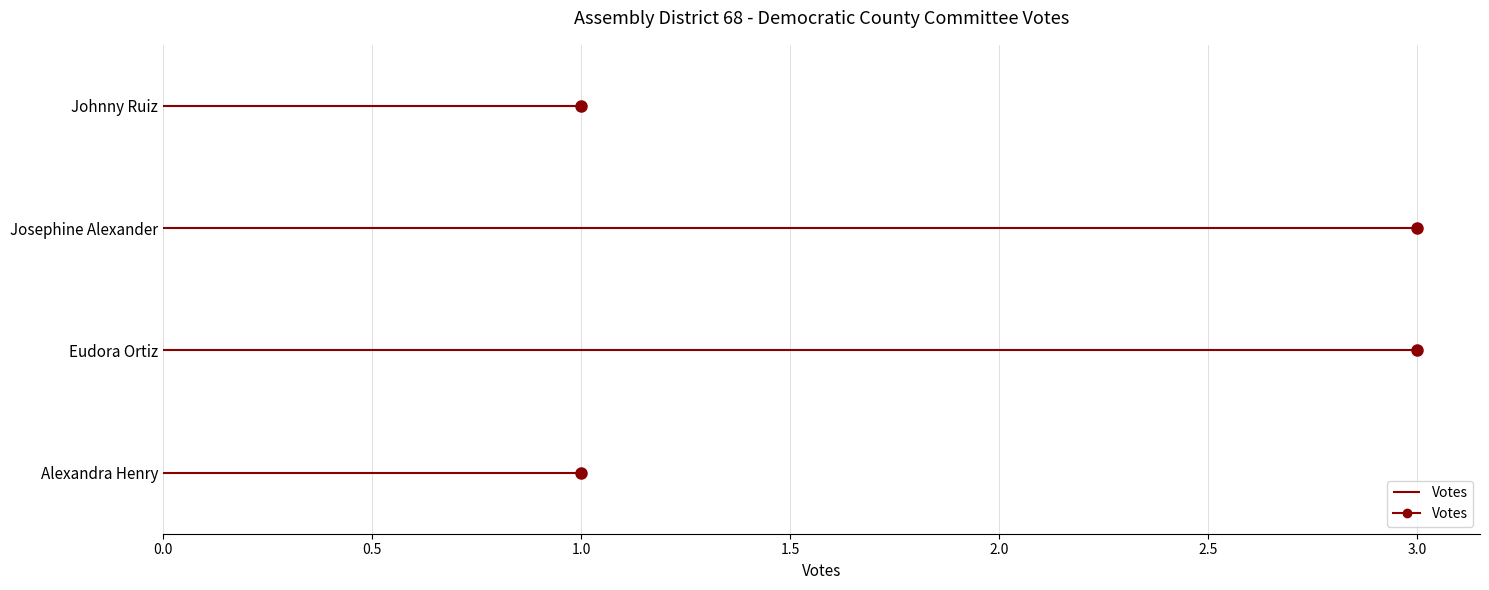

The value at Eudora Ortiz is 3. True or false?

True